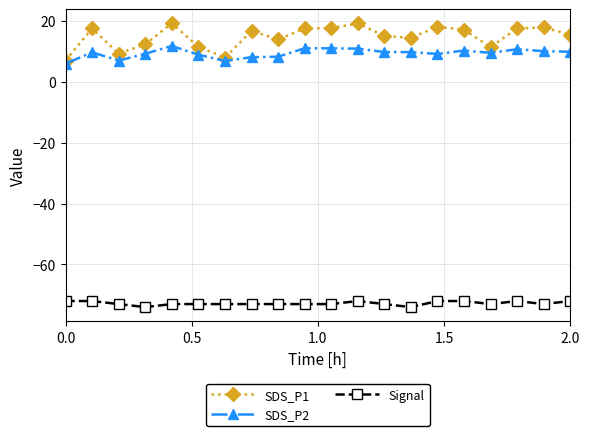

Which series has the largest total across all categories?

SDS_P1